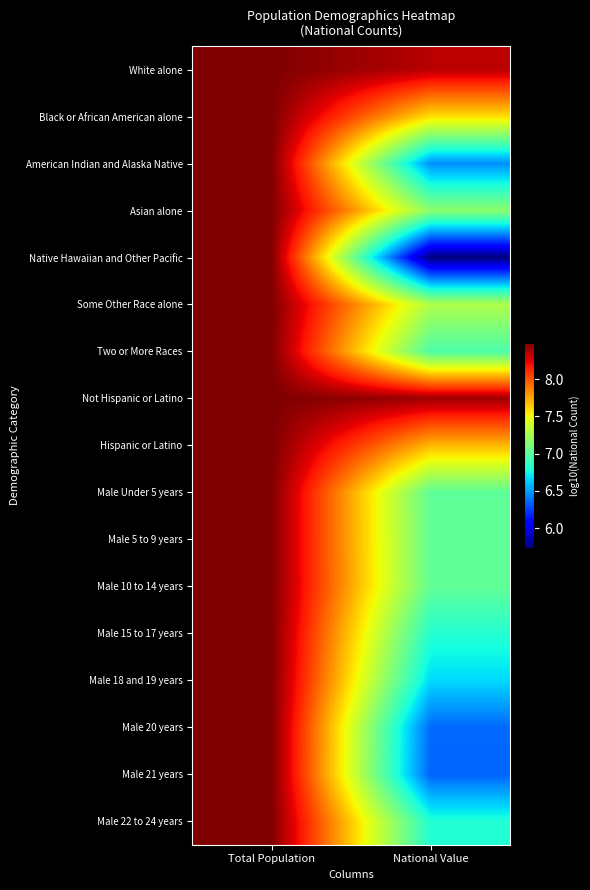

At which category is the sum across all series the highest?

Total Population